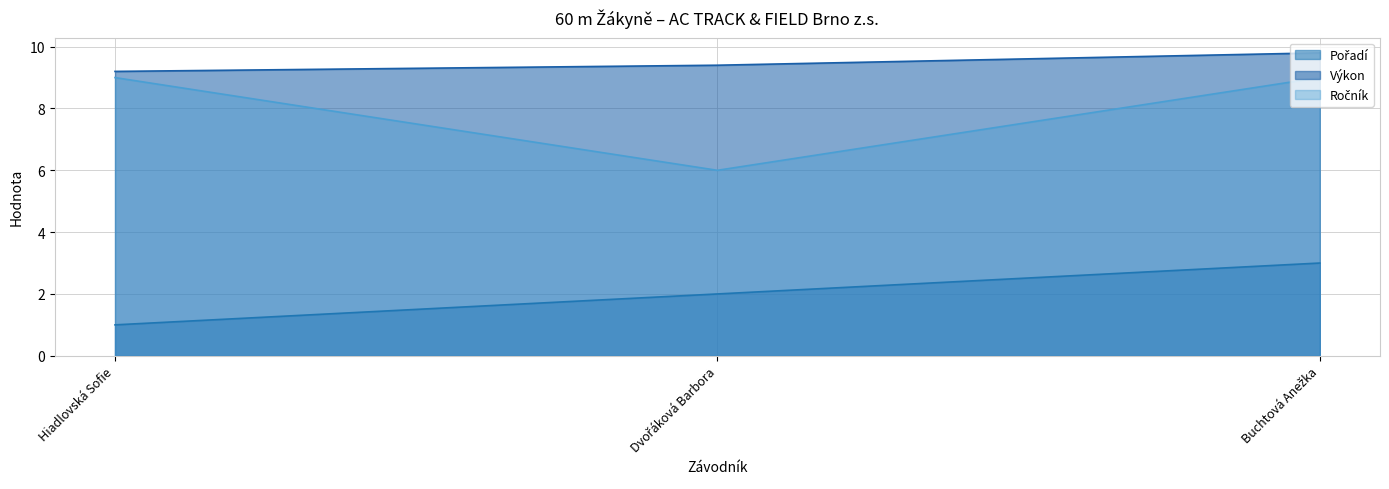

What is the label of the 1st point from the left?

Hiadlovská Sofie